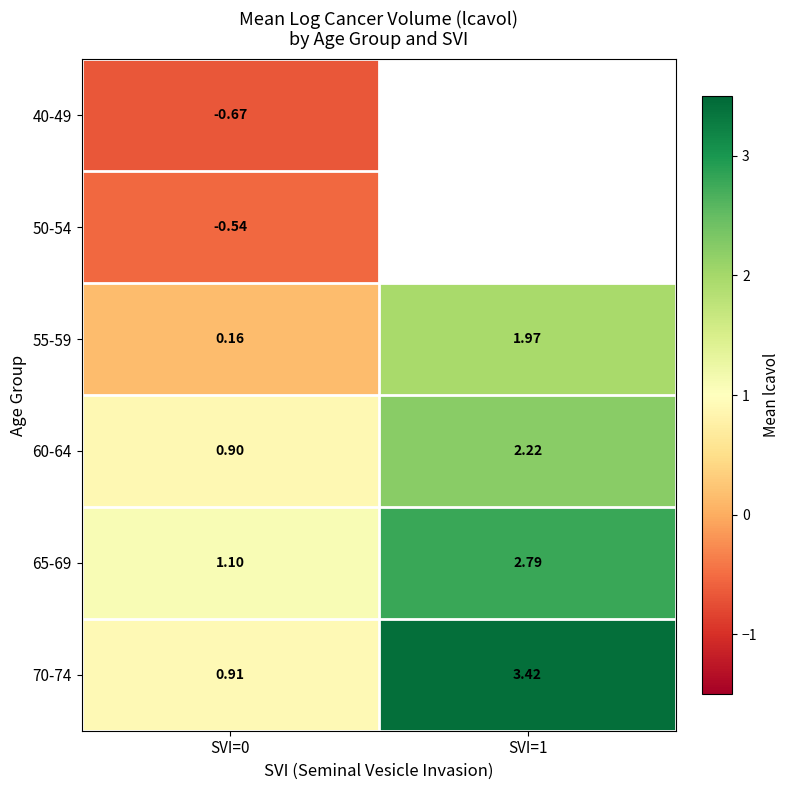

What is the sum of the 65-69 values at SVI=1 and SVI=0?

3.9